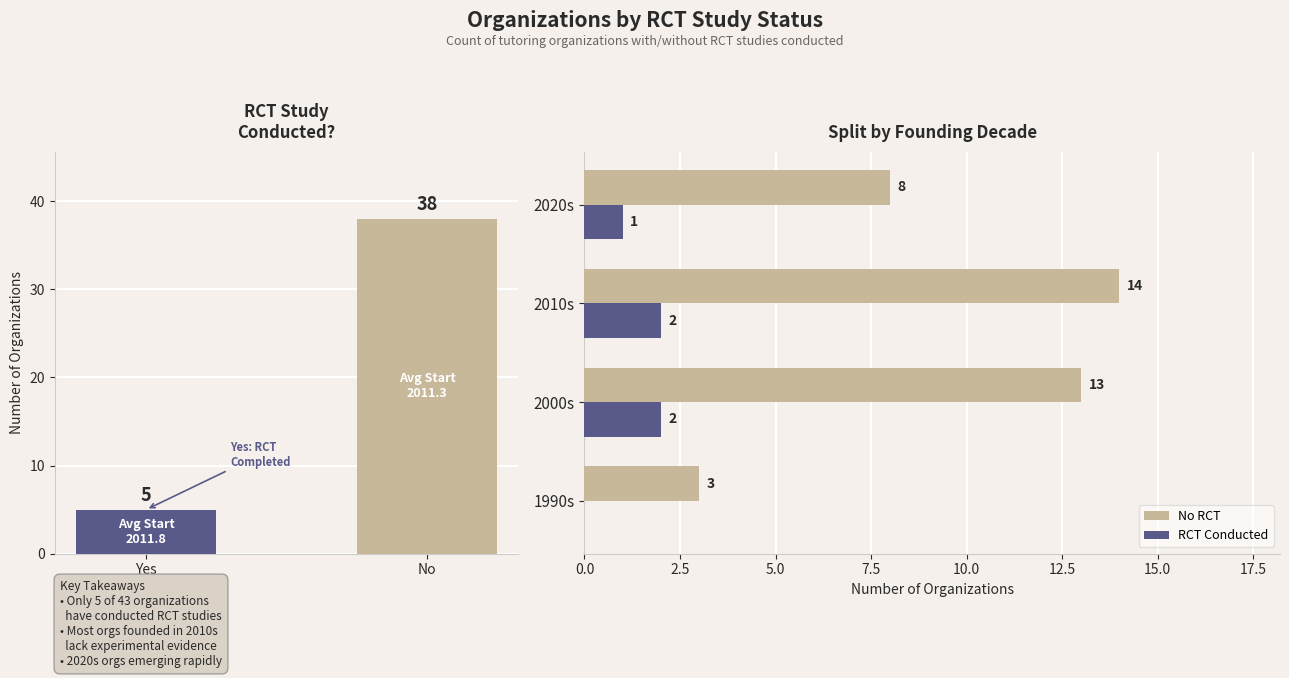

What is the sum of the No RCT values at 2020s and 1990s?

11